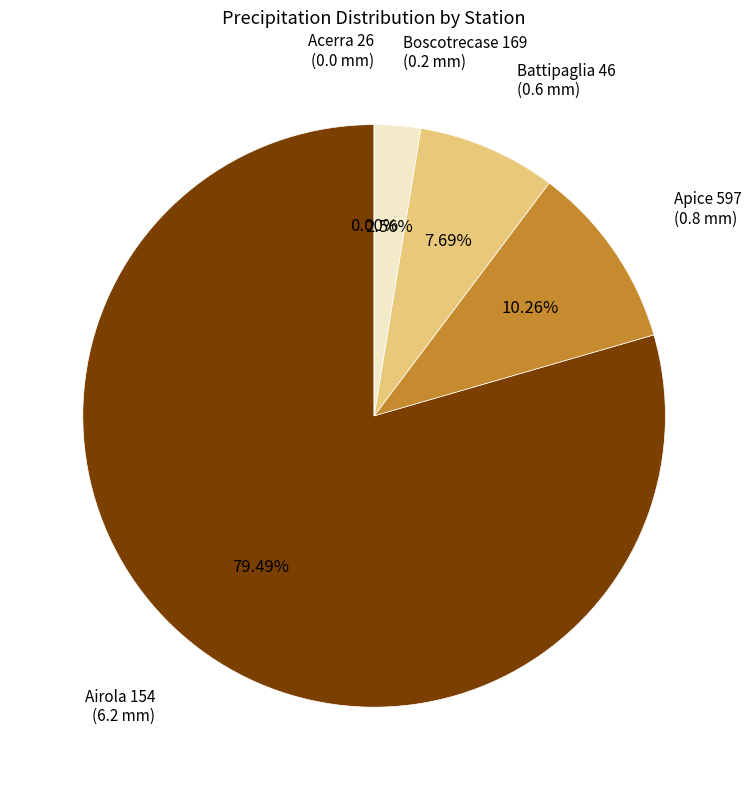

The Airola 154
(6.2 mm) slice represents 79% of the pie. True or false?

True